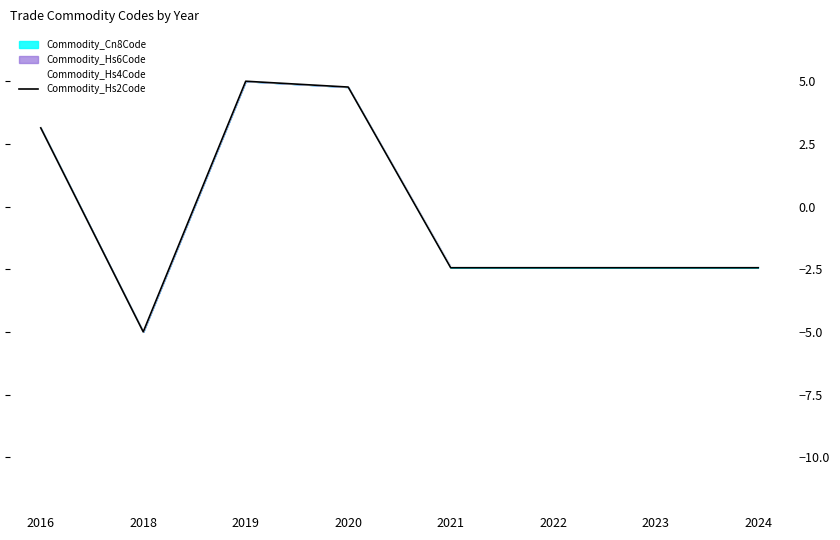

How many data points does each series have?

8